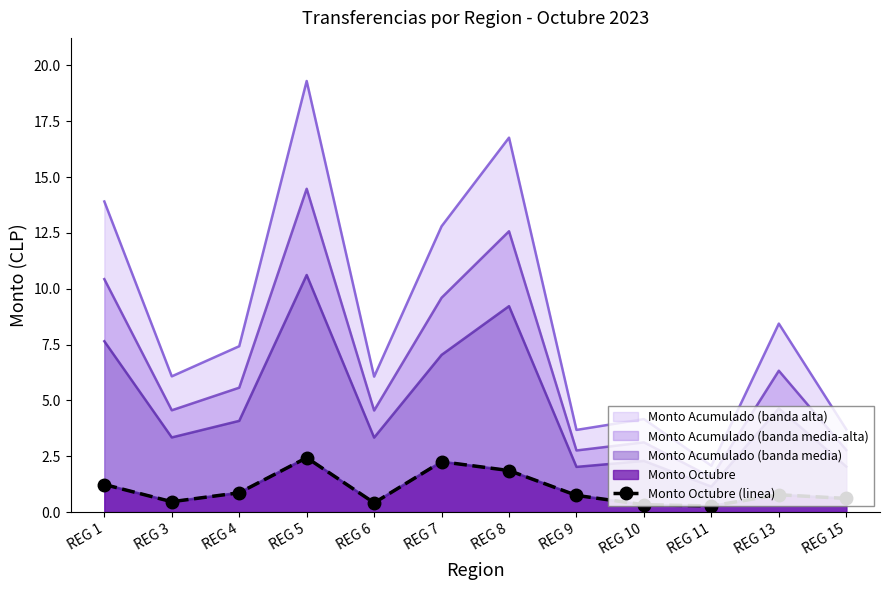

What is the average value?

1.0